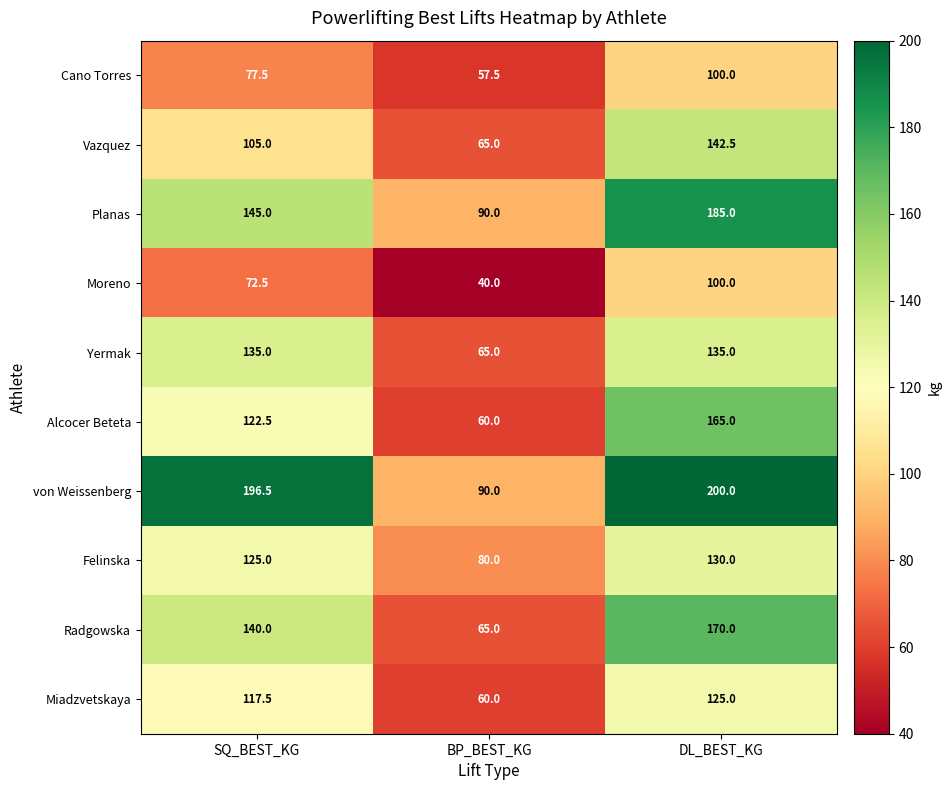

Reading left to right, transcribe all the data shown in this chart.

Cano Torres: 77.5	57.5	100.0
Vazquez: 105.0	65.0	142.5
Planas: 145.0	90.0	185.0
Moreno: 72.5	40.0	100.0
Yermak: 135.0	65.0	135.0
Alcocer Beteta: 122.5	60.0	165.0
von Weissenberg: 196.5	90.0	200.0
Felinska: 125.0	80.0	130.0
Radgowska: 140.0	65.0	170.0
Miadzvetskaya: 117.5	60.0	125.0